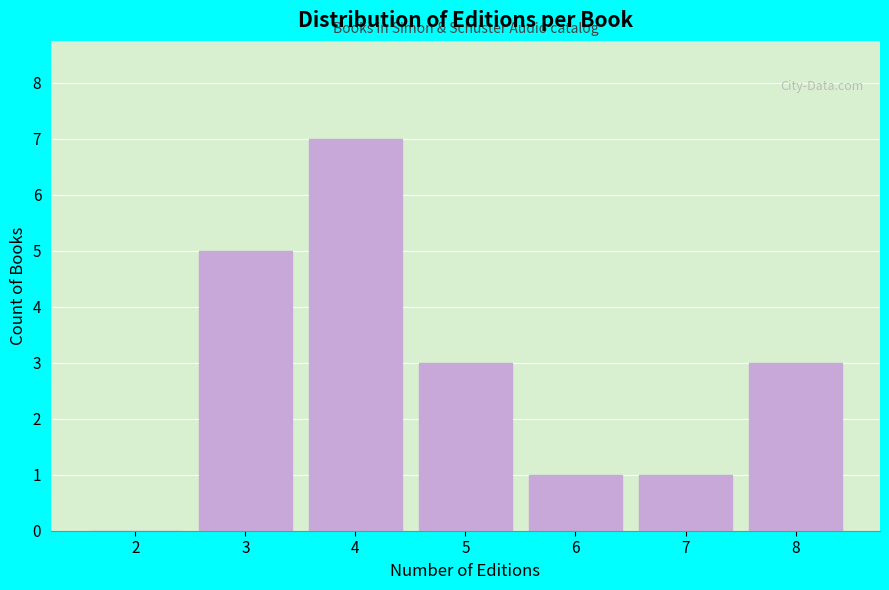

Reading left to right, extract all data points from this chart.

2=0	3=5	4=7	5=3	6=1	7=1	8=3